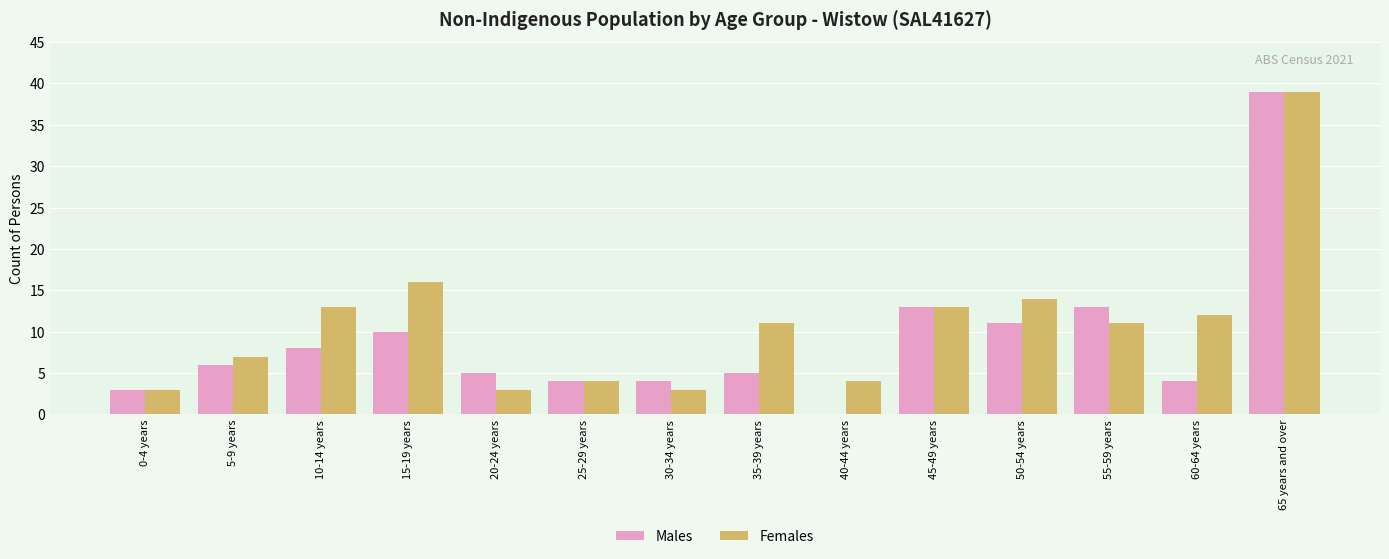

Reading left to right, list all the values displayed in this chart.

Males: 0-4 years=3	5-9 years=6	10-14 years=8	15-19 years=10	20-24 years=5	25-29 years=4	30-34 years=4	35-39 years=5	40-44 years=0	45-49 years=13	50-54 years=11	55-59 years=13	60-64 years=4	65 years and over=39
Females: 0-4 years=3	5-9 years=7	10-14 years=13	15-19 years=16	20-24 years=3	25-29 years=4	30-34 years=3	35-39 years=11	40-44 years=4	45-49 years=13	50-54 years=14	55-59 years=11	60-64 years=12	65 years and over=39